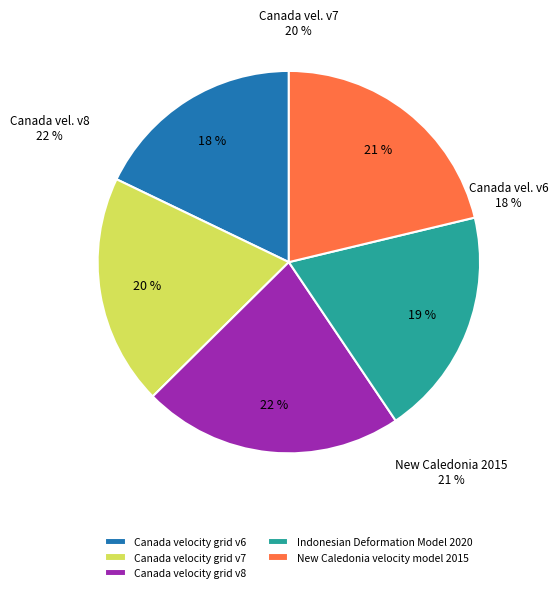

To the nearest percent, what is the combined percentage of New Caledonia velocity model 2015 and Canada velocity grid v7?

41%